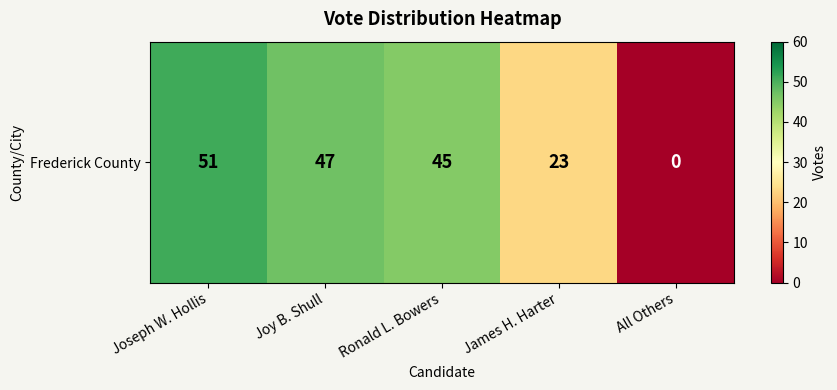

What is the change in value from Ronald L. Bowers to All Others?

-45